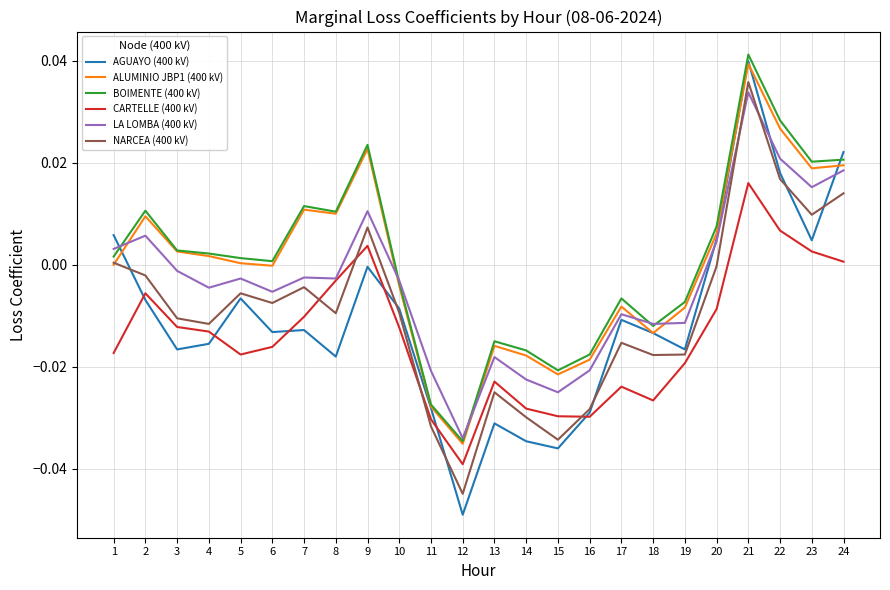

The CARTELLE (400 kV) series shows -0.0 at 11. True or false?

True